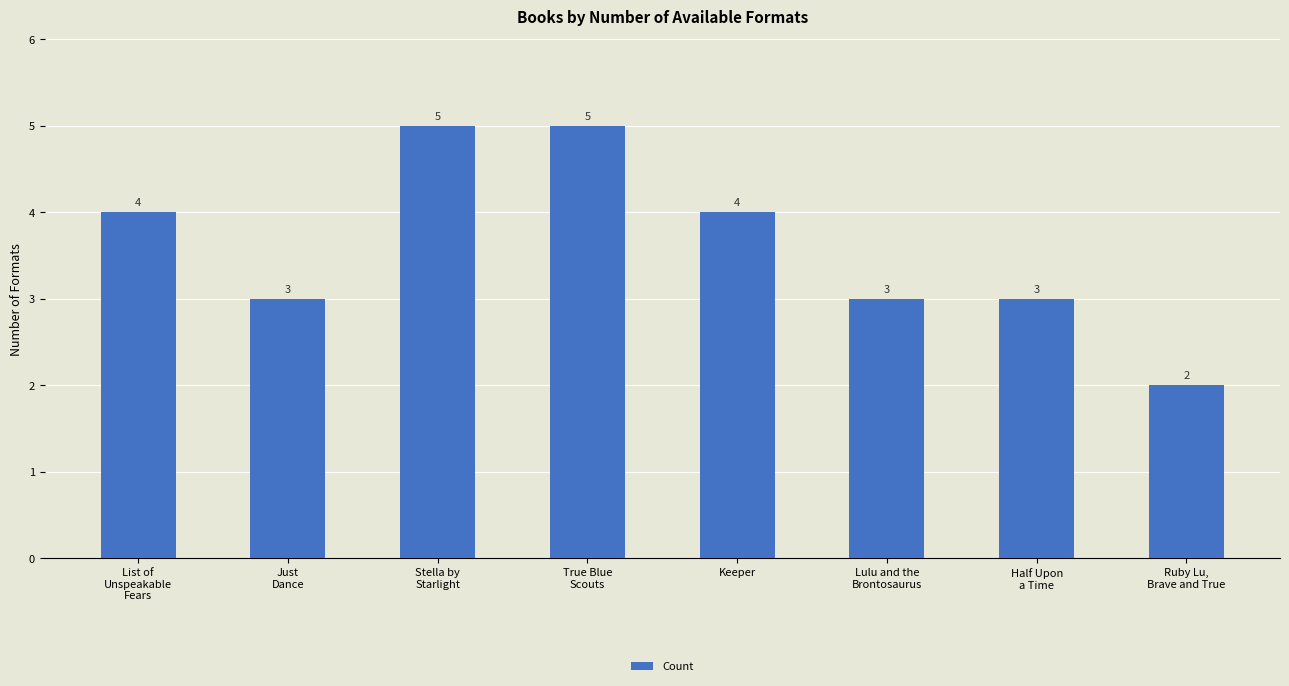

What position from the left is Stella by
Starlight?

3